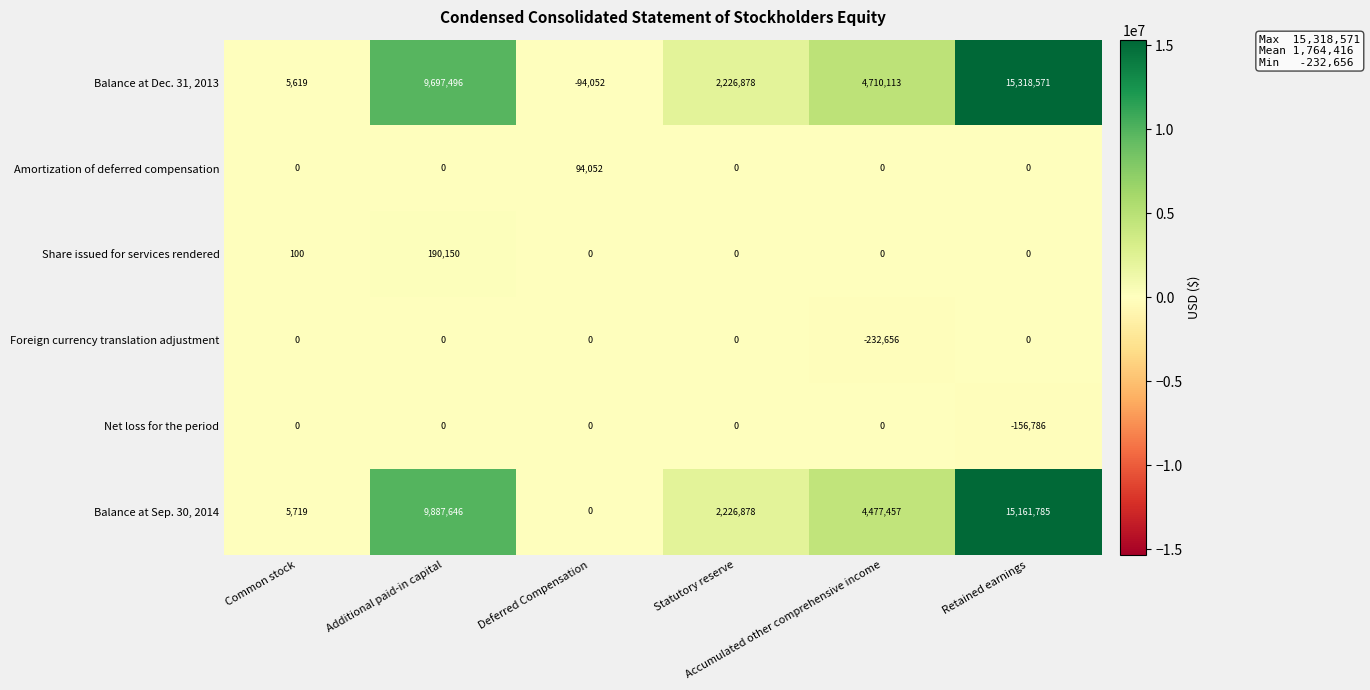

Which series has the largest total across all categories?

Balance at Dec. 31, 2013